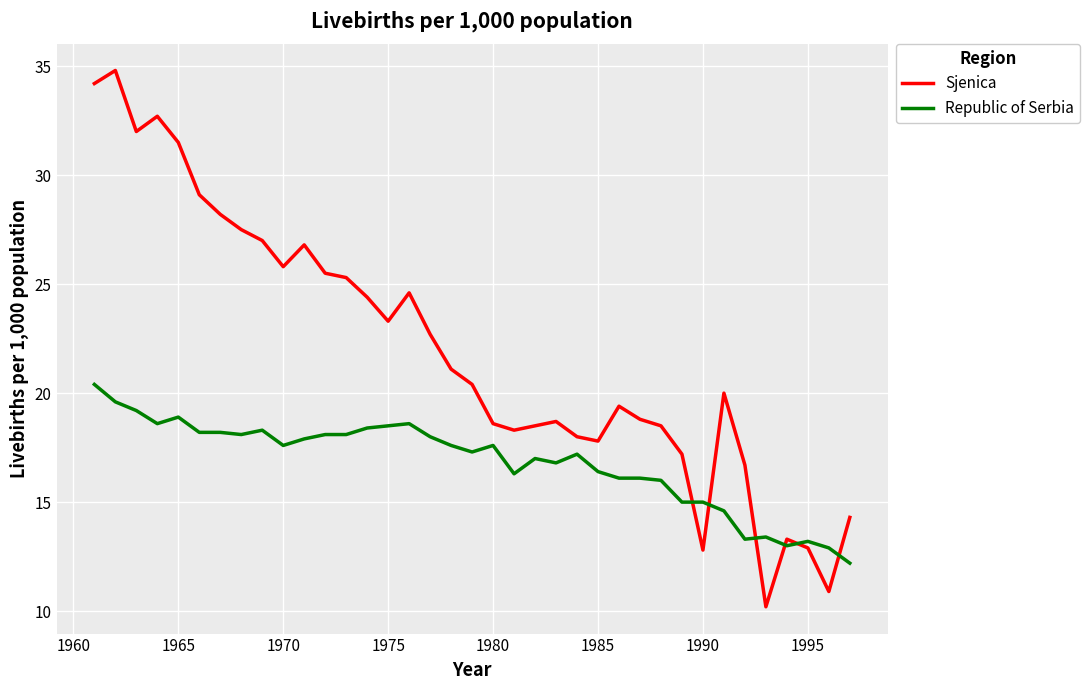

What is the smallest value displayed?

10.2